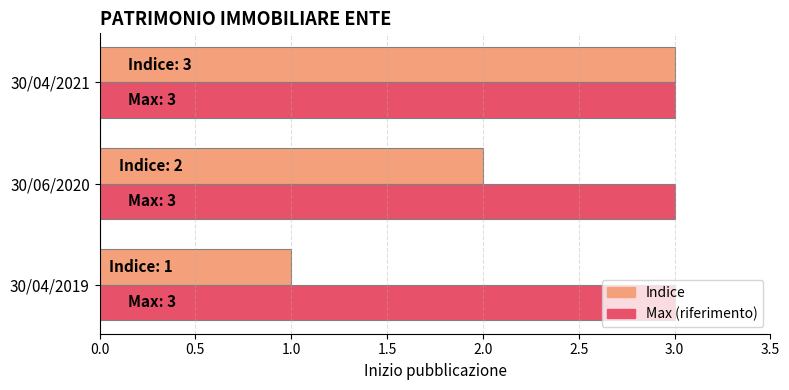

List the series in order of their overall mean, lowest first.

Indice, Max (riferimento)